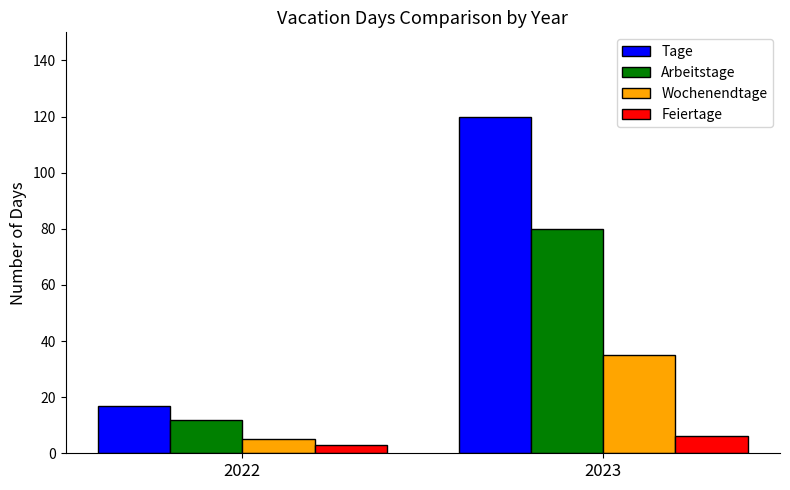

What value does the Feiertage series have at 2022?

3